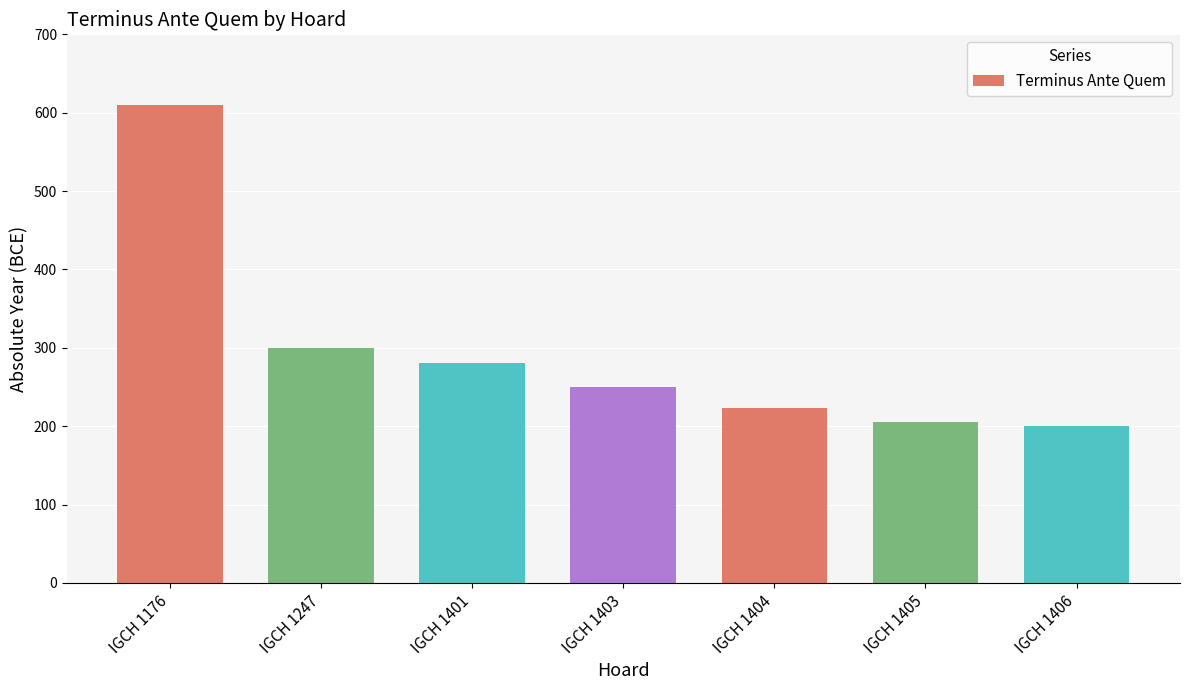

What is the smallest value displayed?

200